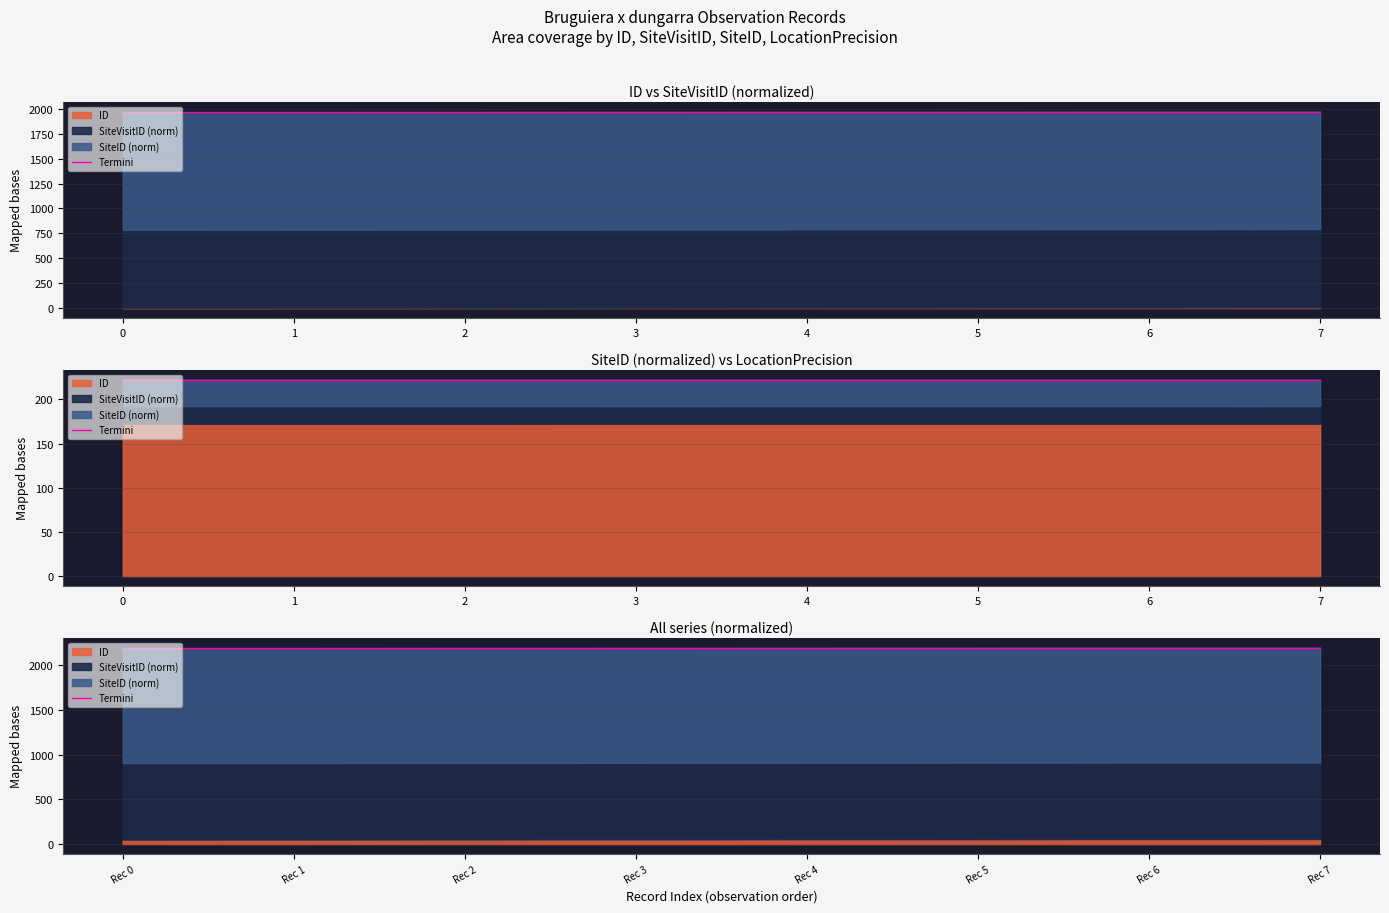

Is it true that the value at Rec 4 is 2192.6?

True